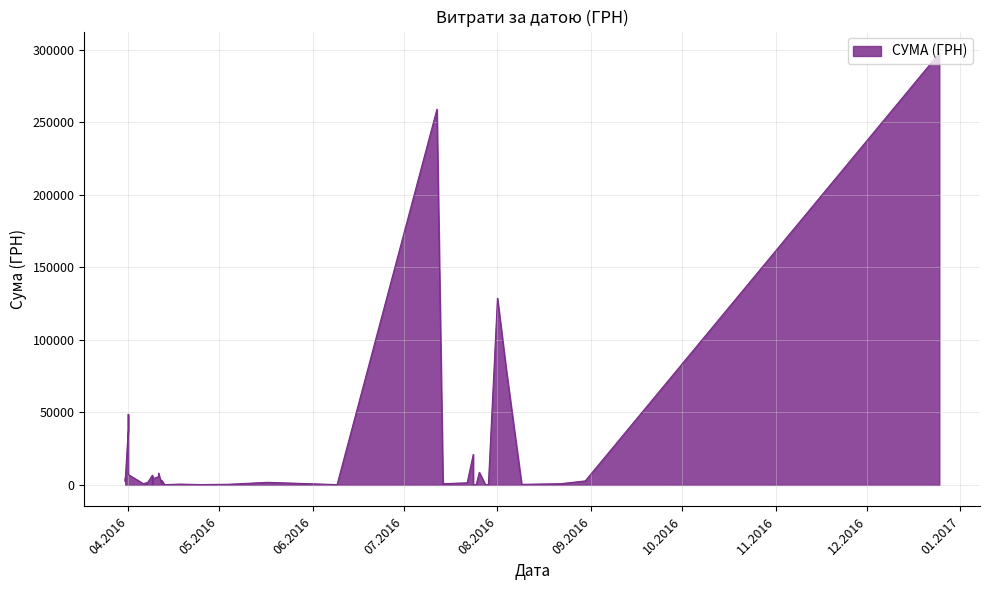

What is the maximum value shown in the chart?

297743.9